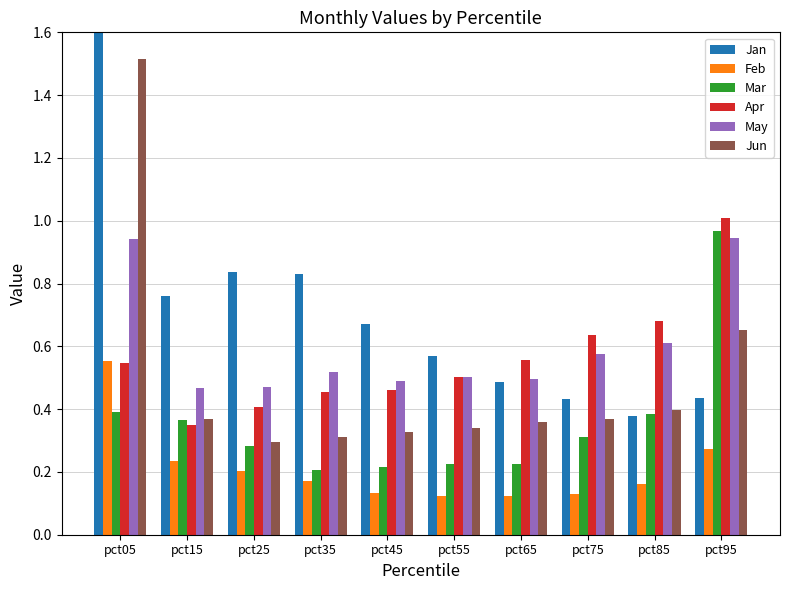

Does the chart contain any negative values?

No